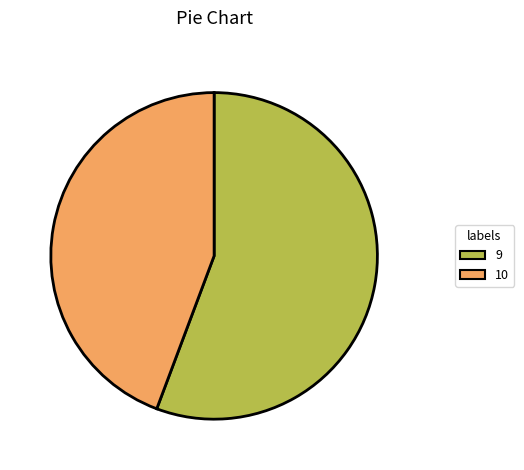

Which category accounts for the majority?

9